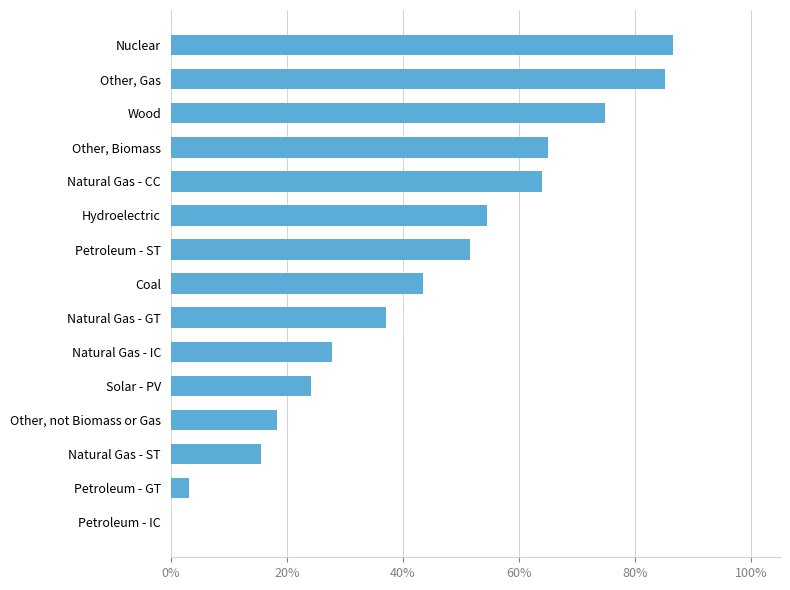

What value does the data have at Other, Gas?

85.2